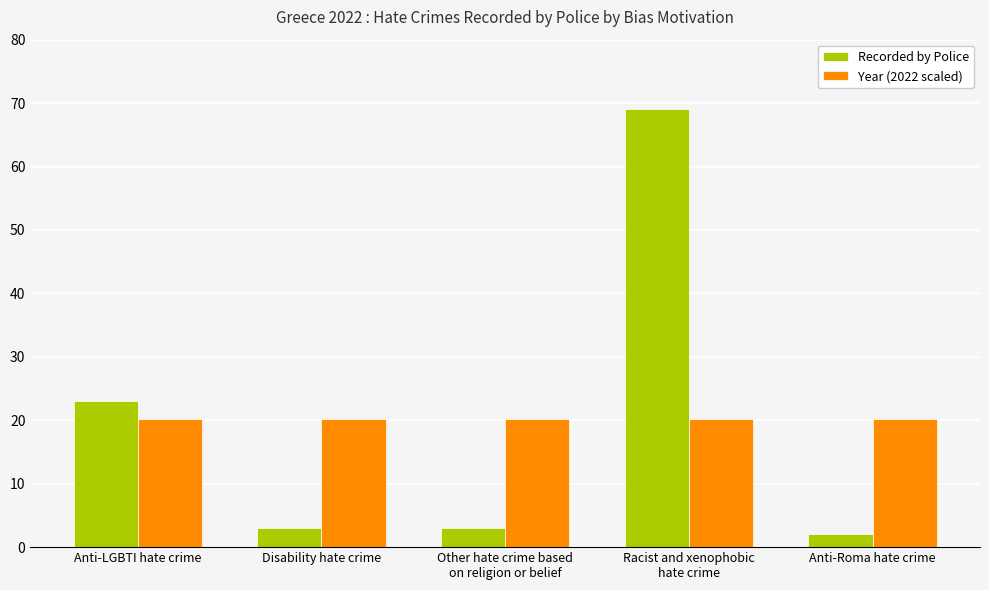

At which label does Recorded by Police reach its minimum?

Anti-Roma hate crime